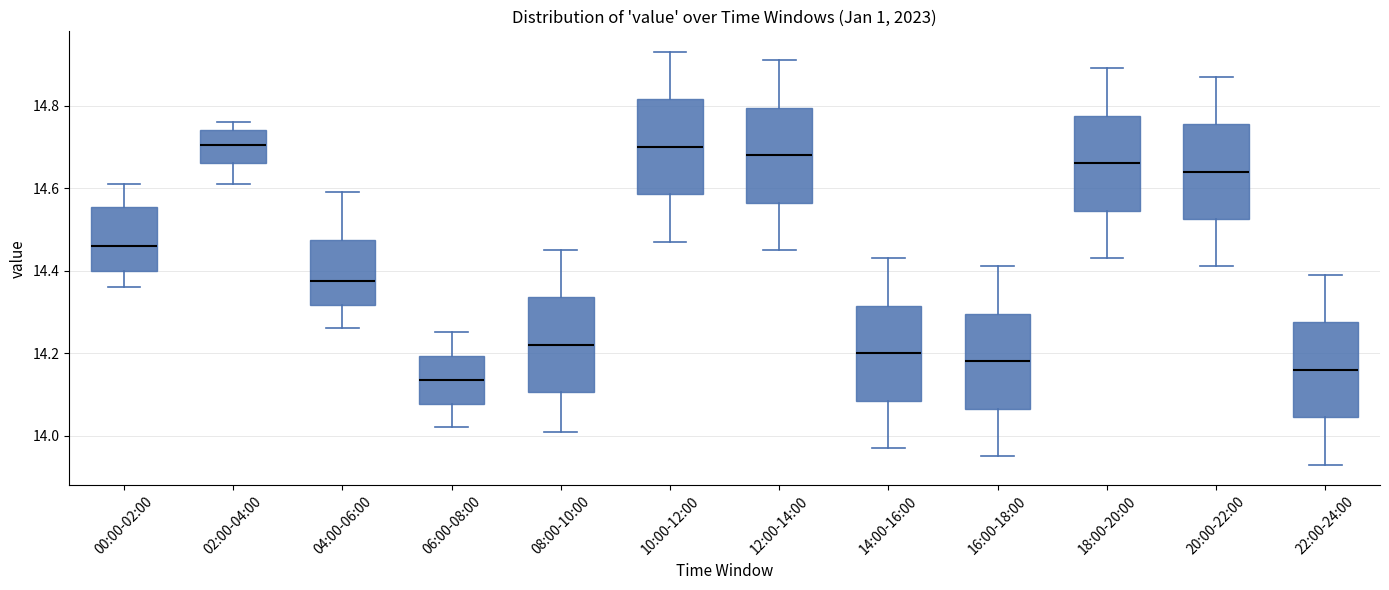

Reading left to right, read every box against the y-axis: the position of its median line, the range the box covers, and the ends of its whiskers. The values are not printed on the chart, so give them approximately, as read against the axis.

00:00-02:00: median 14.46, box 14.40 to 14.56, whiskers 14.36 to 14.62
02:00-04:00: median 14.70, box 14.66 to 14.74, whiskers 14.62 to 14.76
04:00-06:00: median 14.38, box 14.32 to 14.48, whiskers 14.26 to 14.60
06:00-08:00: median 14.14, box 14.08 to 14.20, whiskers 14.02 to 14.26
08:00-10:00: median 14.22, box 14.10 to 14.34, whiskers 14.02 to 14.46
10:00-12:00: median 14.70, box 14.58 to 14.82, whiskers 14.48 to 14.94
12:00-14:00: median 14.68, box 14.56 to 14.80, whiskers 14.46 to 14.92
14:00-16:00: median 14.20, box 14.08 to 14.32, whiskers 13.98 to 14.44
16:00-18:00: median 14.18, box 14.06 to 14.30, whiskers 13.96 to 14.42
18:00-20:00: median 14.66, box 14.54 to 14.78, whiskers 14.44 to 14.90
20:00-22:00: median 14.64, box 14.52 to 14.76, whiskers 14.42 to 14.88
22:00-24:00: median 14.16, box 14.04 to 14.28, whiskers 13.94 to 14.40